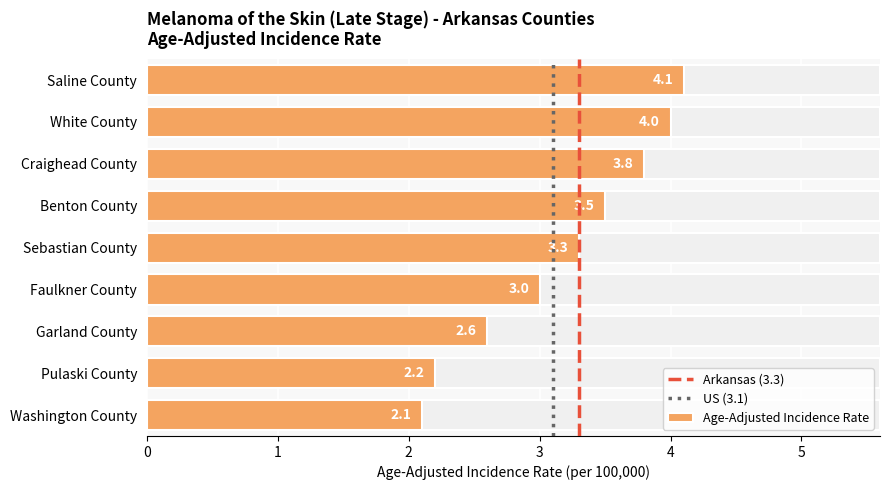

At which category does the chart reach its peak across all series?

Saline County